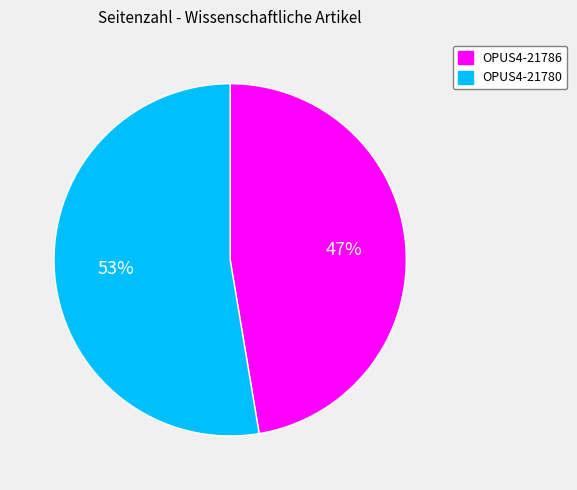

Which has a higher value, OPUS4-21780 or OPUS4-21786?

OPUS4-21780